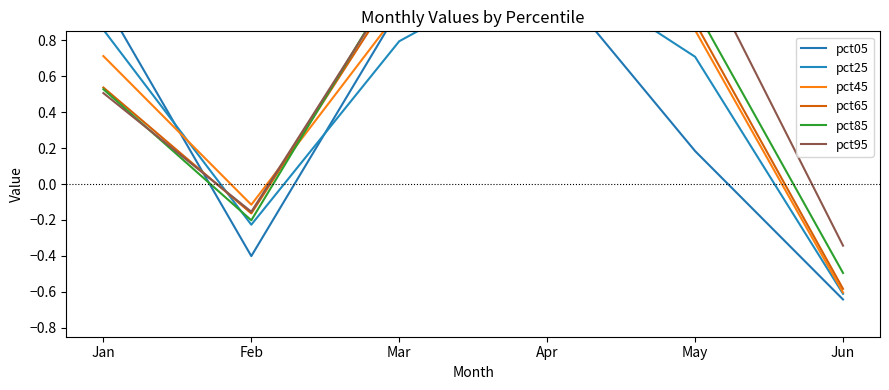

Where does the pct05 series first go above 0?

Jan